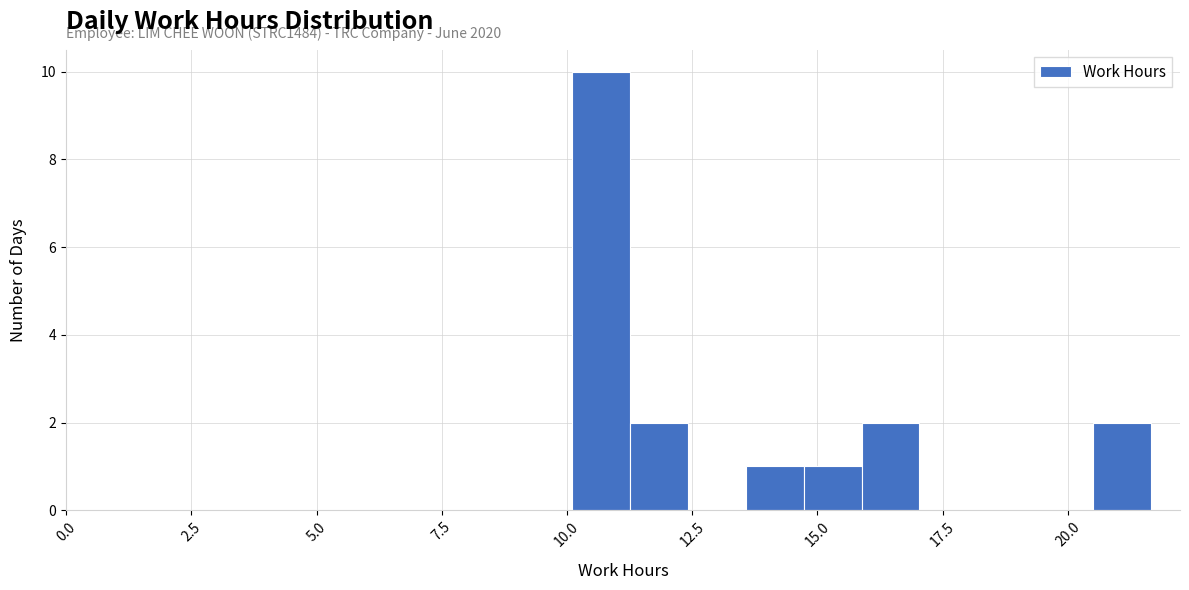

Read against the x-axis, roughly where is the centre of the tallest bar?

10.5